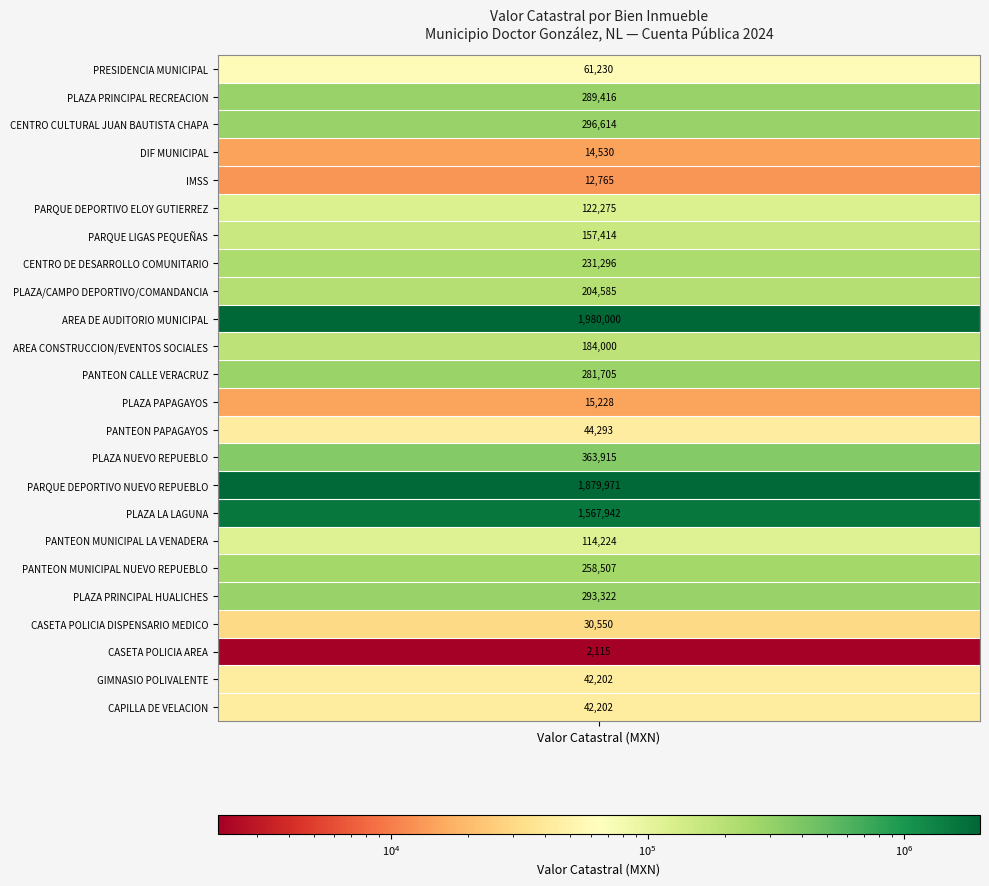

Between PLAZA LA LAGUNA and CASETA POLICIA AREA, which is larger?

PLAZA LA LAGUNA